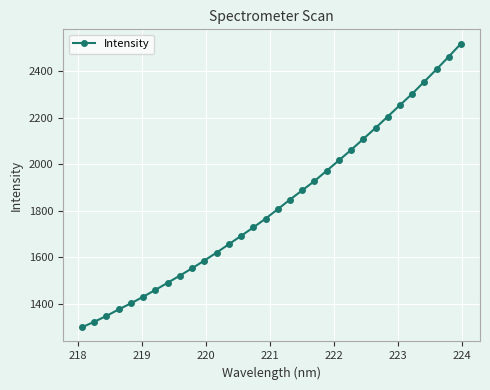

What is the value of the 19th point from the left?

1887.9